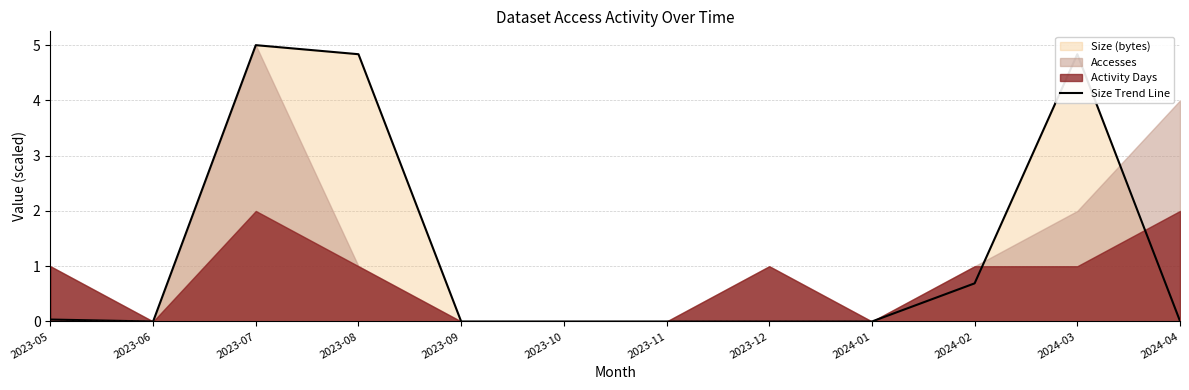

Reading left to right, list all the values displayed in this chart.

0.0	0.0	5.0	4.8	0.0	0.0	0.0	0.0	0.0	0.7	4.8	0.0